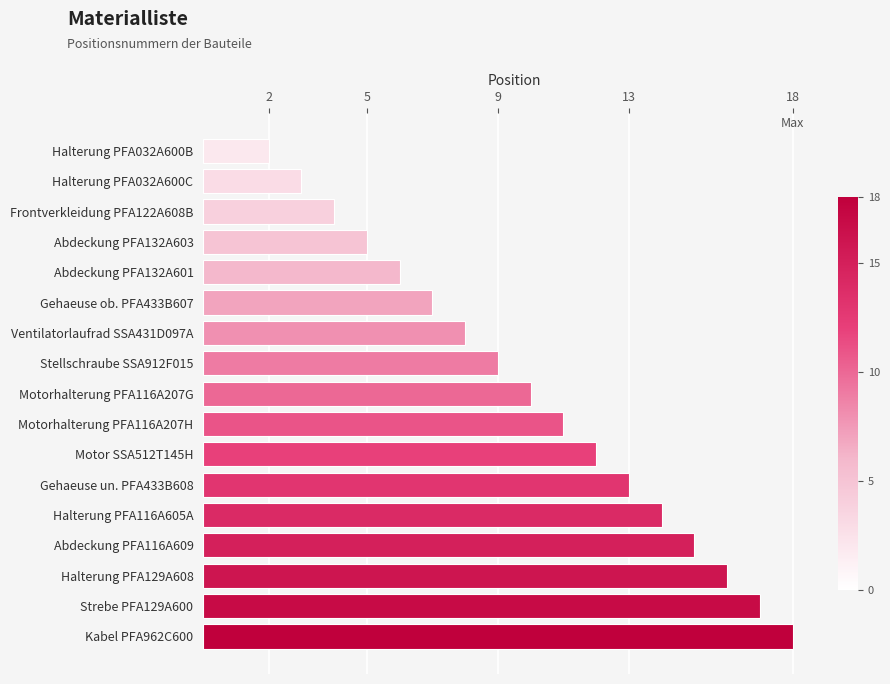

At which label is the value closest to 10?

Motorhalterung PFA116A207G